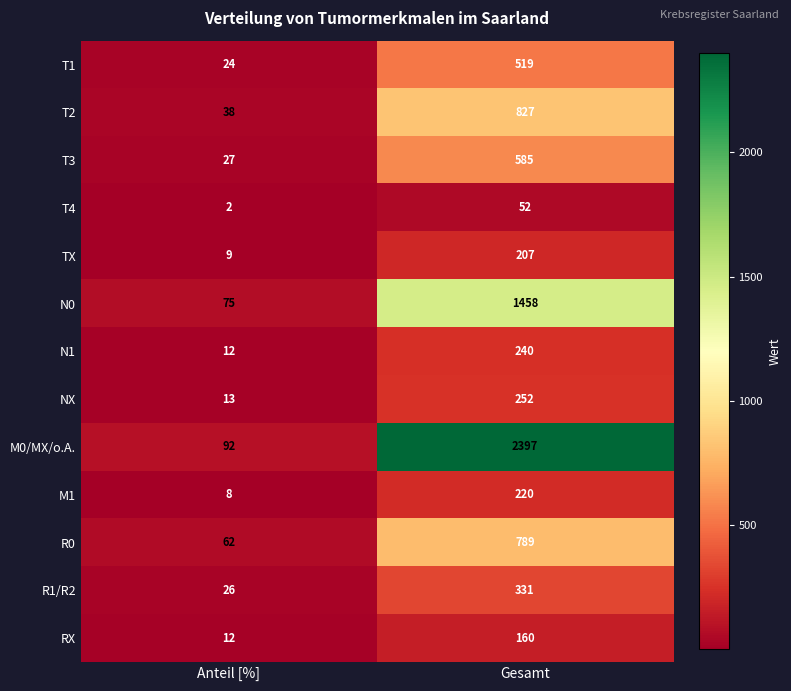

Reading left to right, extract all data points from this chart.

T1: Anteil [%]=24	Gesamt=519
T2: Anteil [%]=38	Gesamt=827
T3: Anteil [%]=27	Gesamt=585
T4: Anteil [%]=2	Gesamt=52
TX: Anteil [%]=9	Gesamt=207
N0: Anteil [%]=75	Gesamt=1458
N1: Anteil [%]=12	Gesamt=240
NX: Anteil [%]=13	Gesamt=252
M0/MX/o.A.: Anteil [%]=92	Gesamt=2397
M1: Anteil [%]=8	Gesamt=220
R0: Anteil [%]=62	Gesamt=789
R1/R2: Anteil [%]=26	Gesamt=331
RX: Anteil [%]=12	Gesamt=160